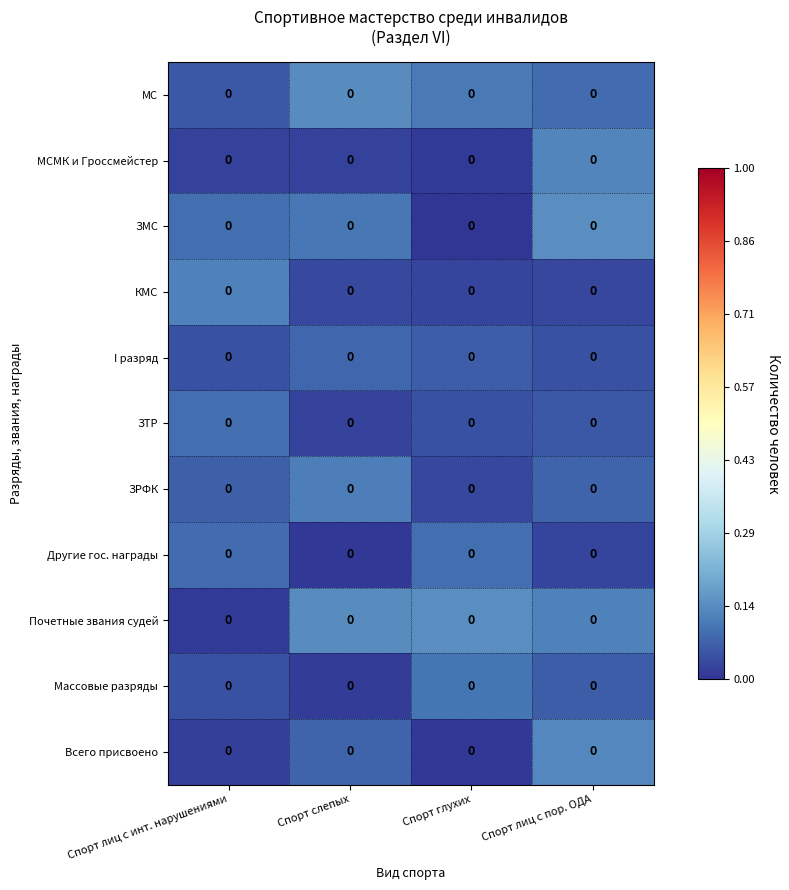

Rank the series at Спорт лиц с инт. нарушениями from highest to lowest value.

КМС, ЗТР, ЗМС, Другие гос. награды, ЗРФК, МС, Массовые разряды, I разряд, МСМК и Гроссмейстер, Всего присвоено, Почетные звания судей